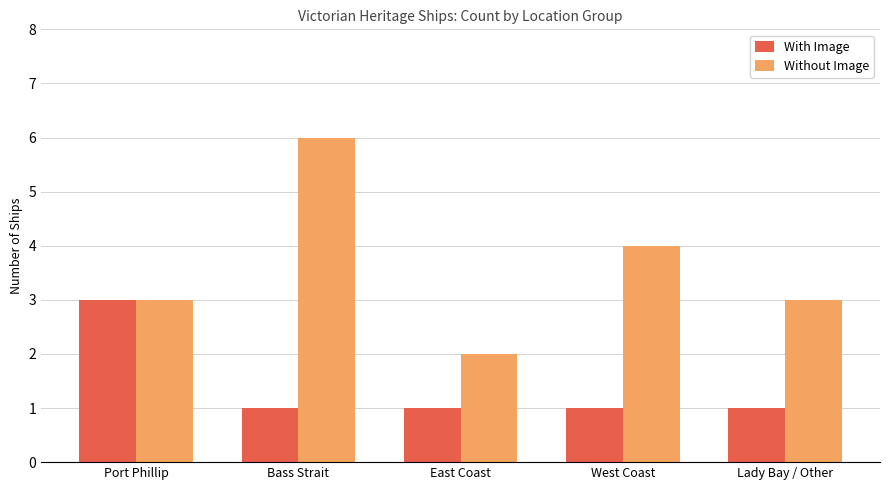

How many groups of bars are there?

5